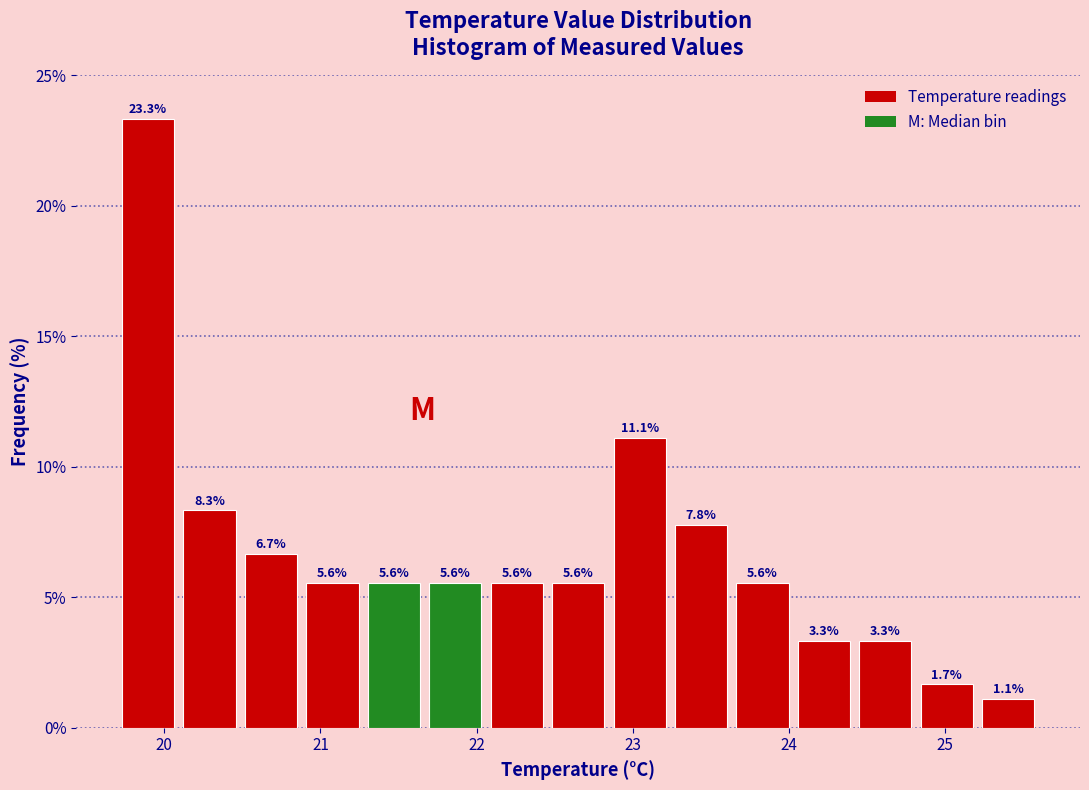

Read against the x-axis, roughly where is the centre of the tallest bar?

19.9